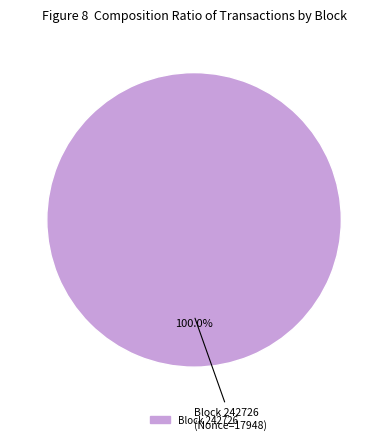

Does any single category account for the majority?

Yes